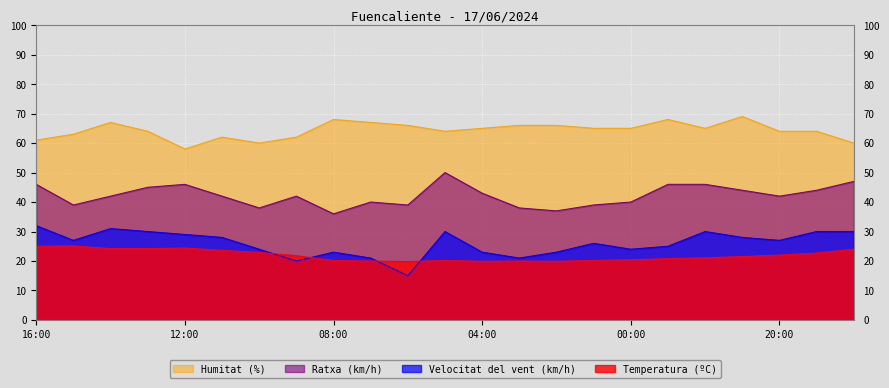

Which category has the lowest value in the Ratxa (km/h) series?

08:00